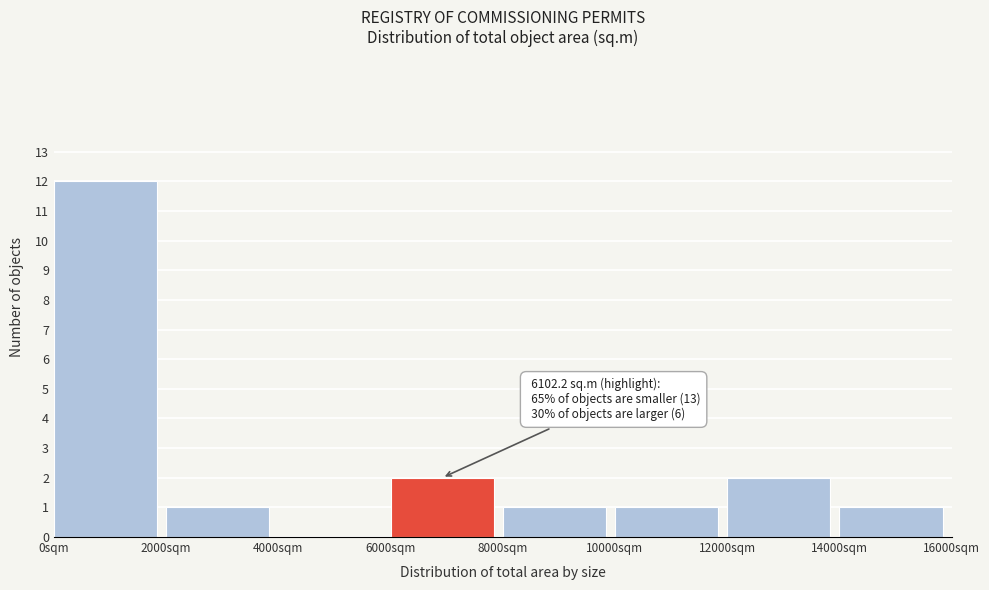

Which range on the x-axis has the tallest bar?

0 to 2000